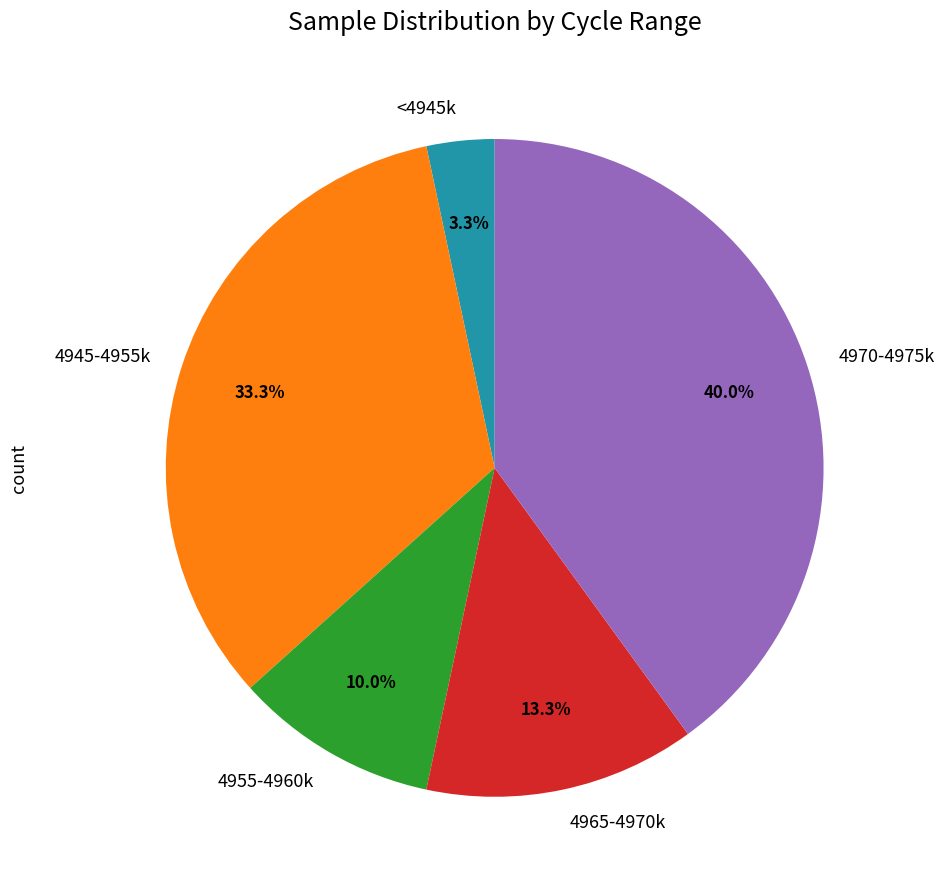

Do 4945-4955k and 4970-4975k together represent more than half of the pie?

Yes